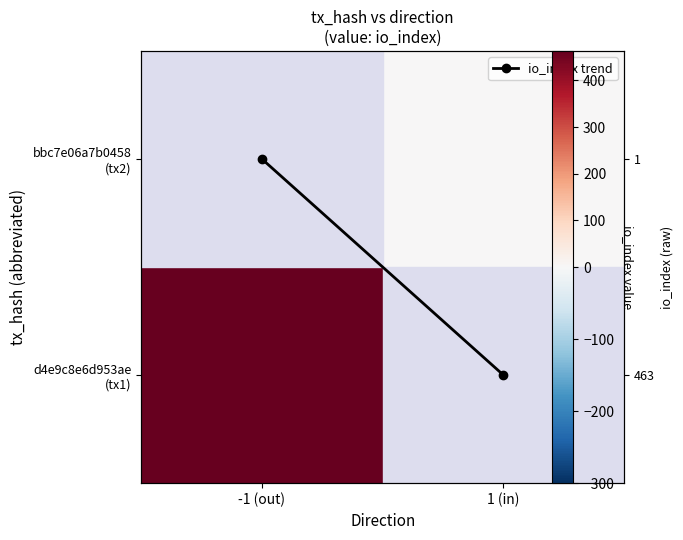

Which series has the largest total across all categories?

io_index trend